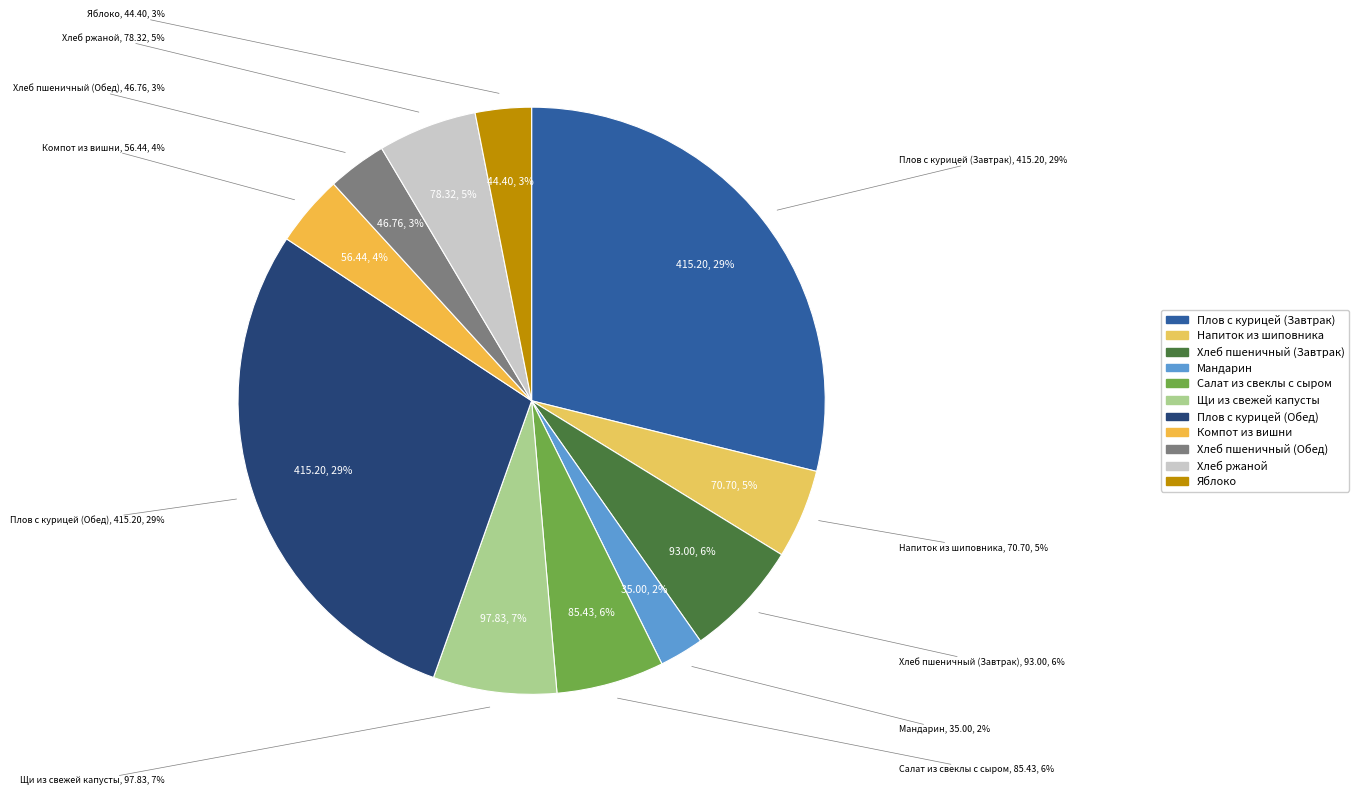

Which has a higher value, Хлеб пшеничный (Завтрак) or Щи из свежей капусты?

Щи из свежей капусты